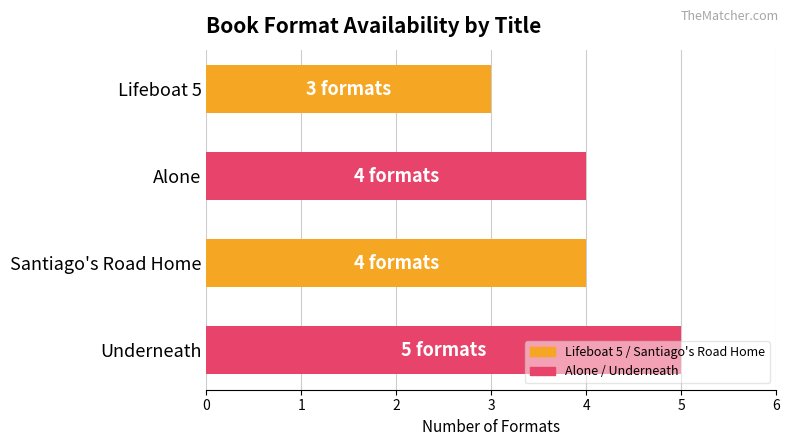

The chart shows a value of 3 at Lifeboat 5. True or false?

True